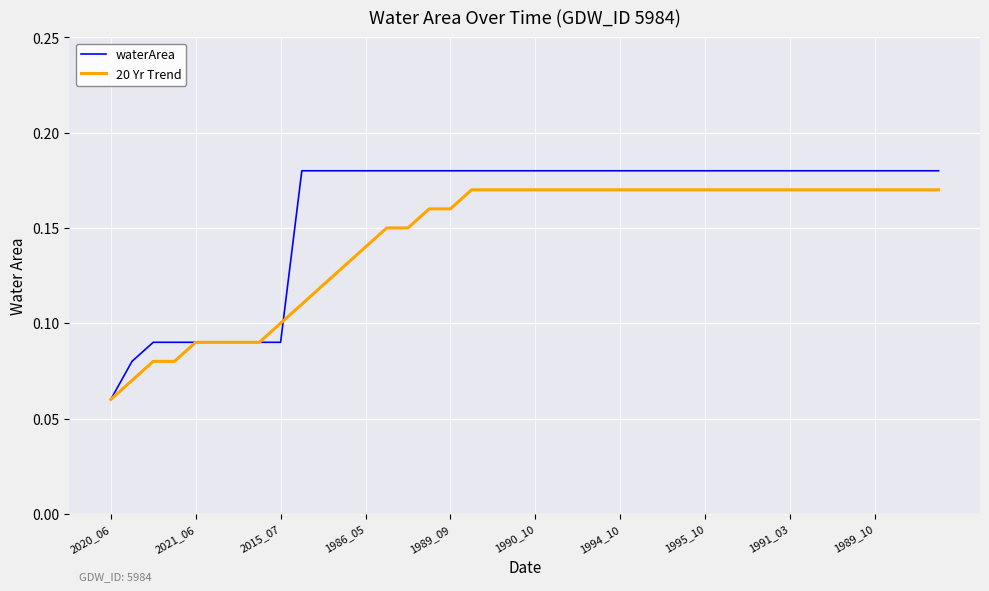

Rank the series by their average value, from highest to lowest.

waterArea, 20 Yr Trend